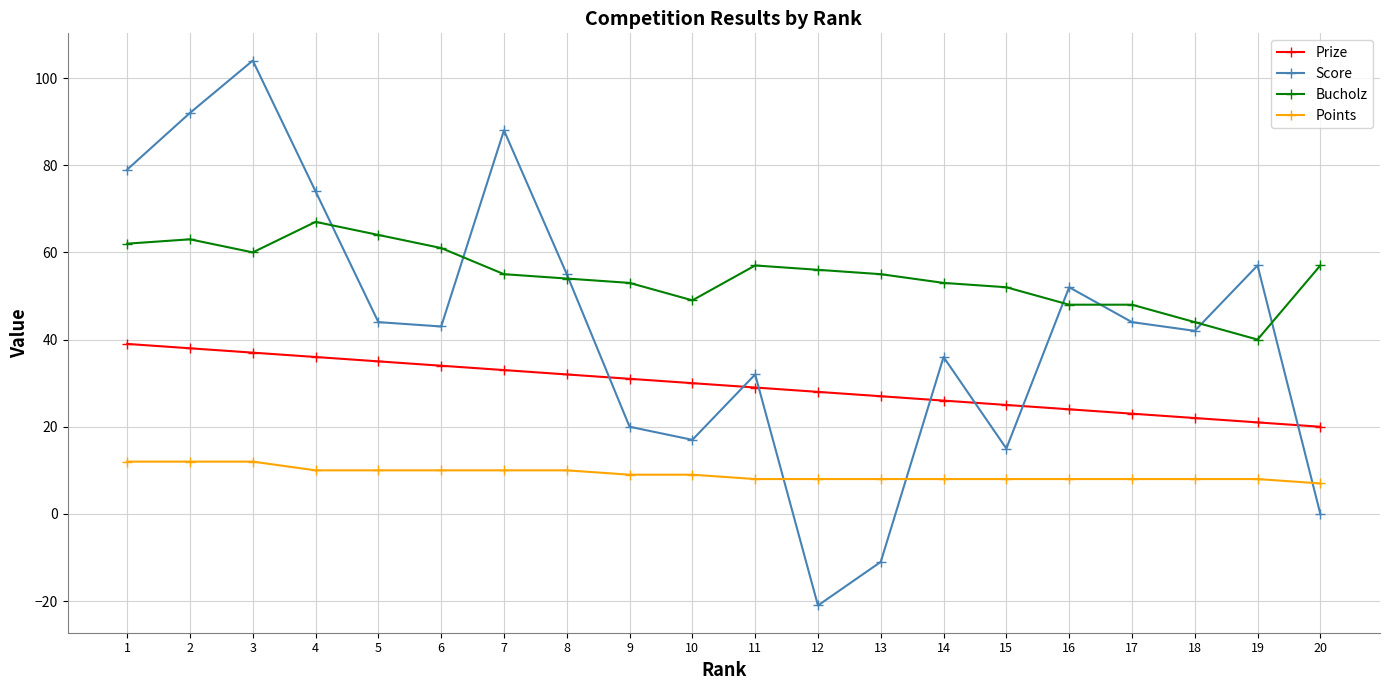

List the series in order of their peak value, highest first.

Score, Bucholz, Prize, Points